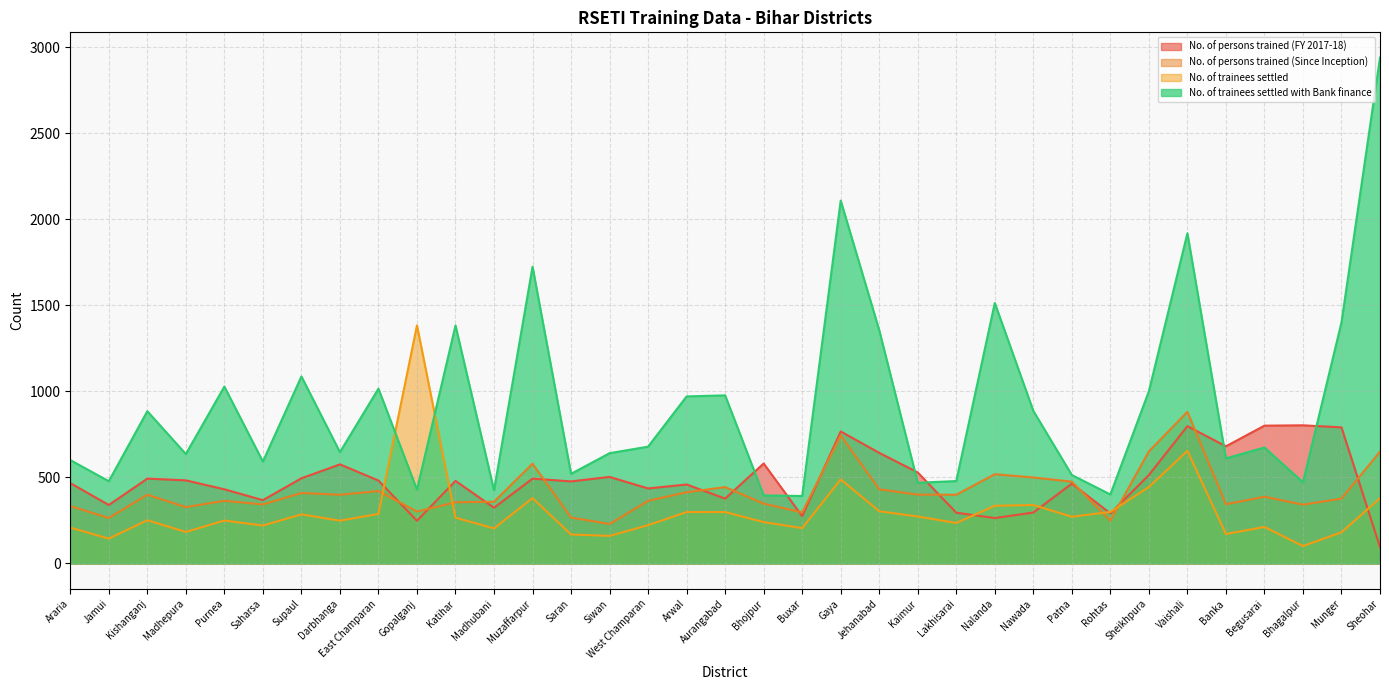

What is the average value of the No. of trainees settled with Bank finance series?

921.6